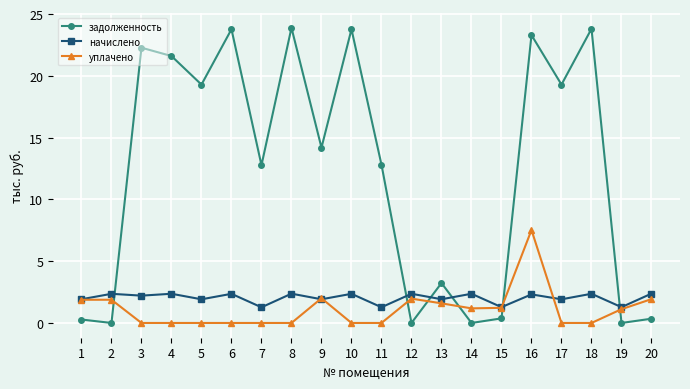

How many times do начислено and задолженность cross each other?

6